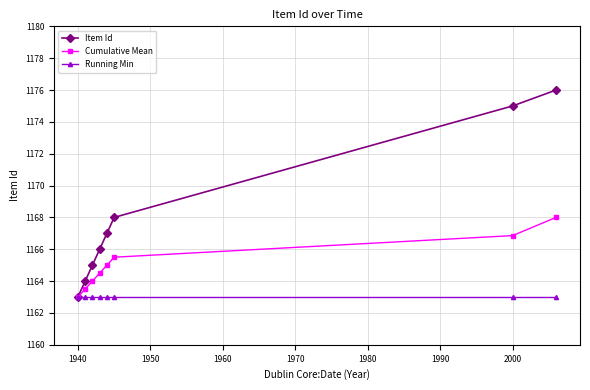

List the series in order of their peak value, lowest first.

Running Min, Cumulative Mean, Item Id